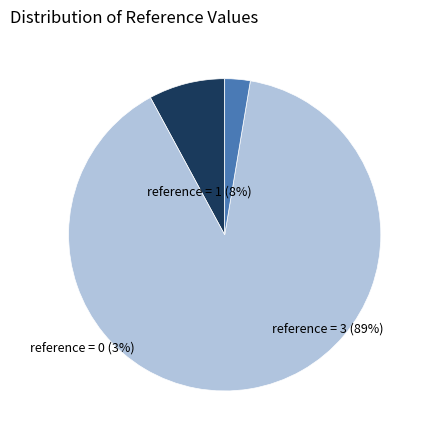

Is there any slice that represents more than half of the pie?

Yes